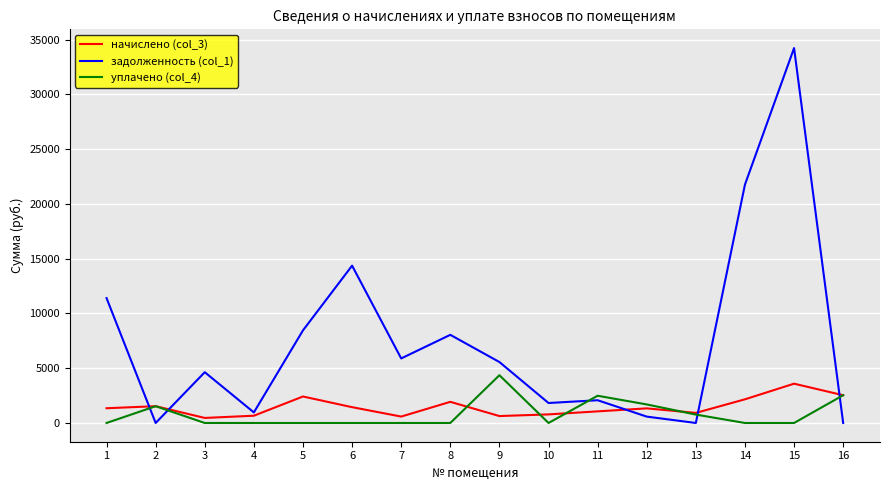

Which series changed the most between 4 and 7?

задолженность (col_1)